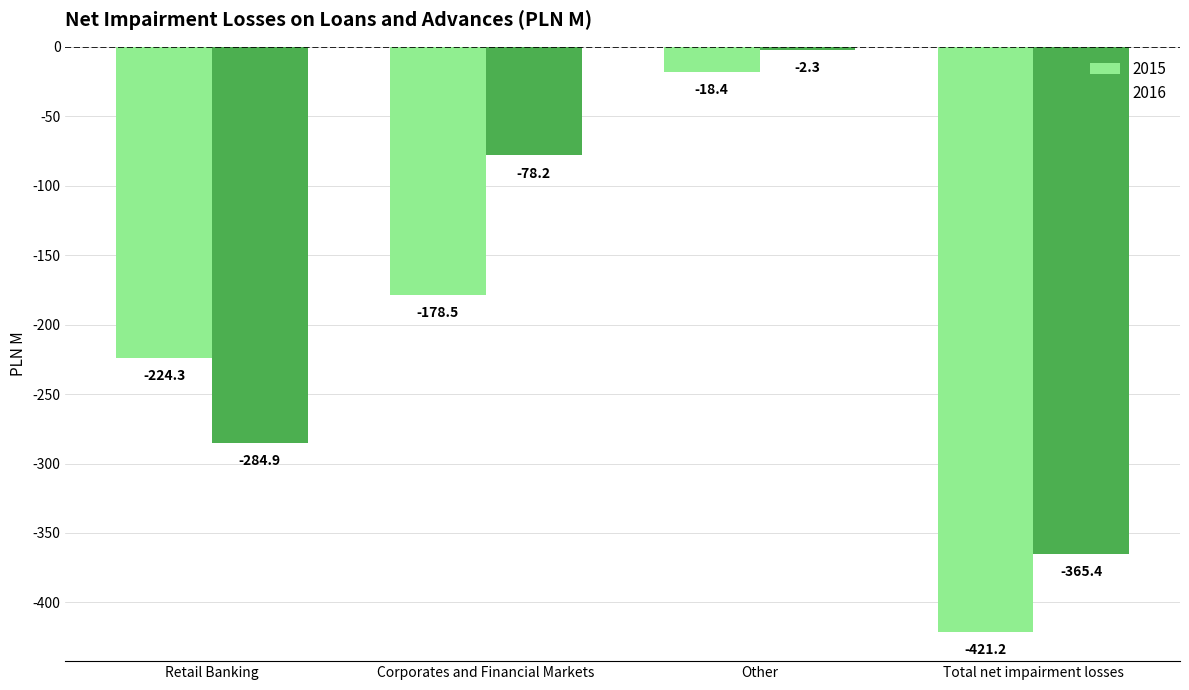

Which series has the widest spread of values?

2015